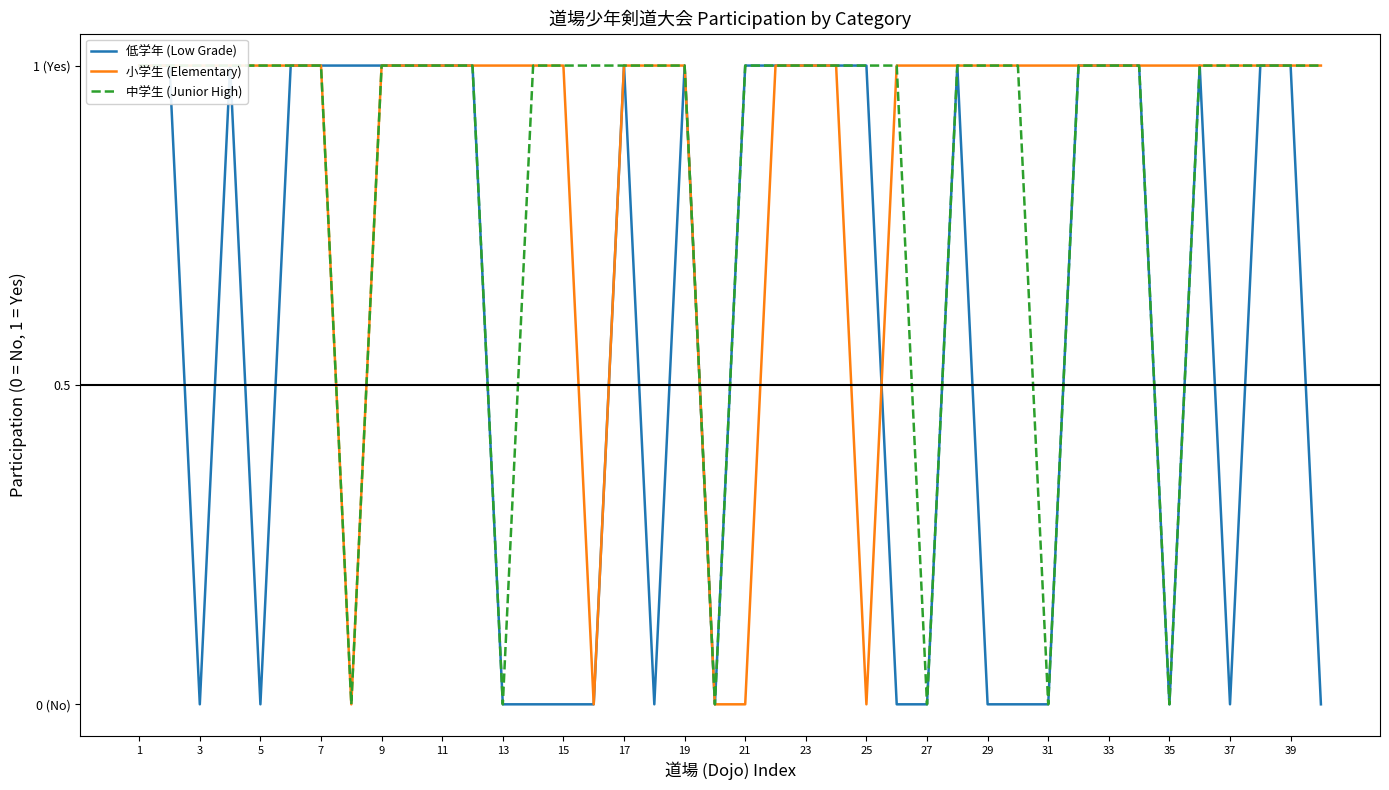

True or false: 小学生 (Elementary) and 中学生 (Junior High) cross at least once.

False